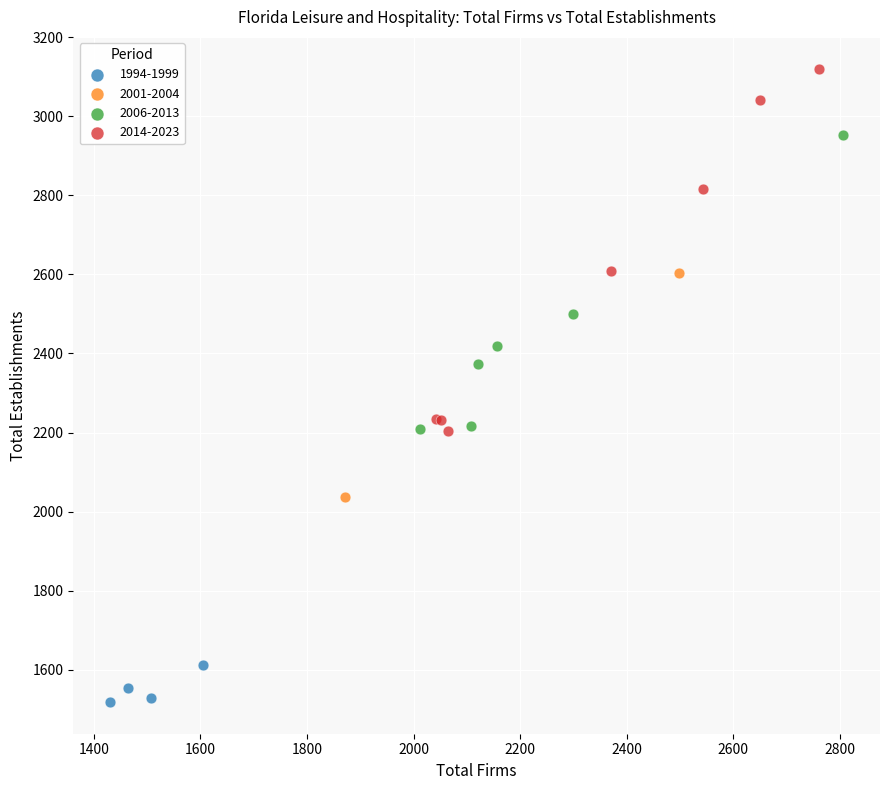

Which series contains the lowest Y value?

1994-1999